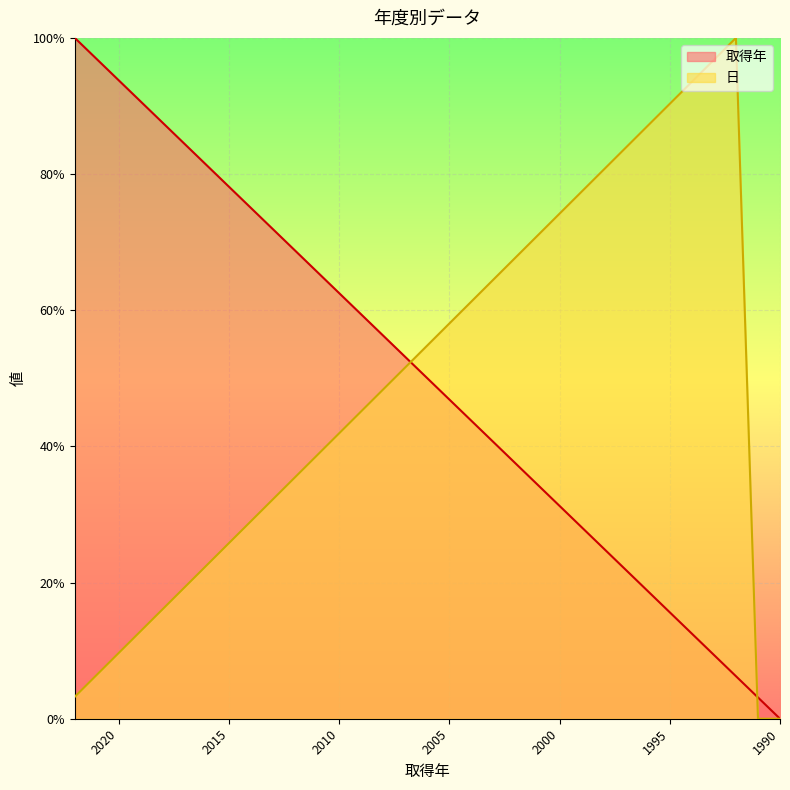

Rank the series by their maximum value, from highest to lowest.

取得年, 日